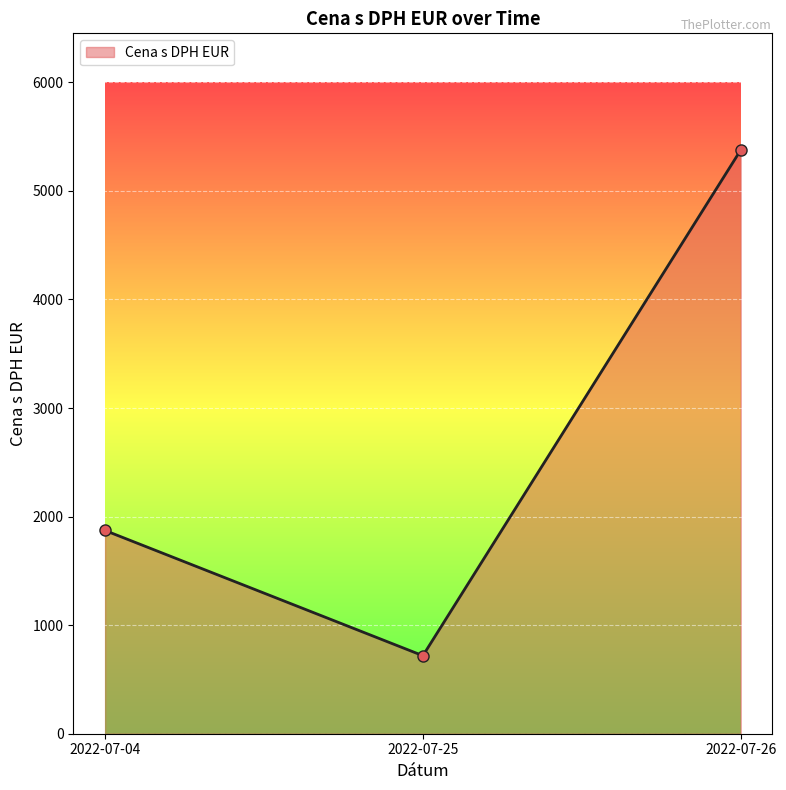

What is the difference between the maximum and second lowest values?

3504.2